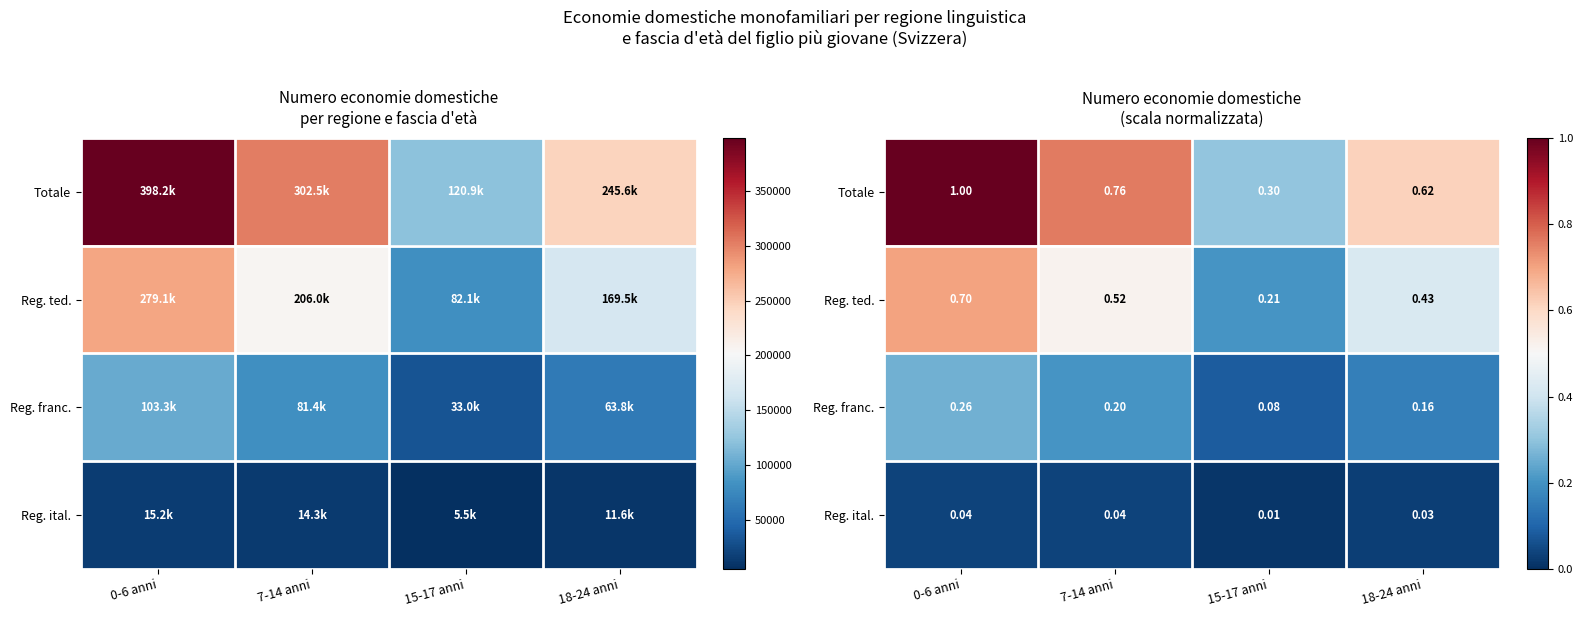

What is the highest value of the Reg. ted. series?

0.7